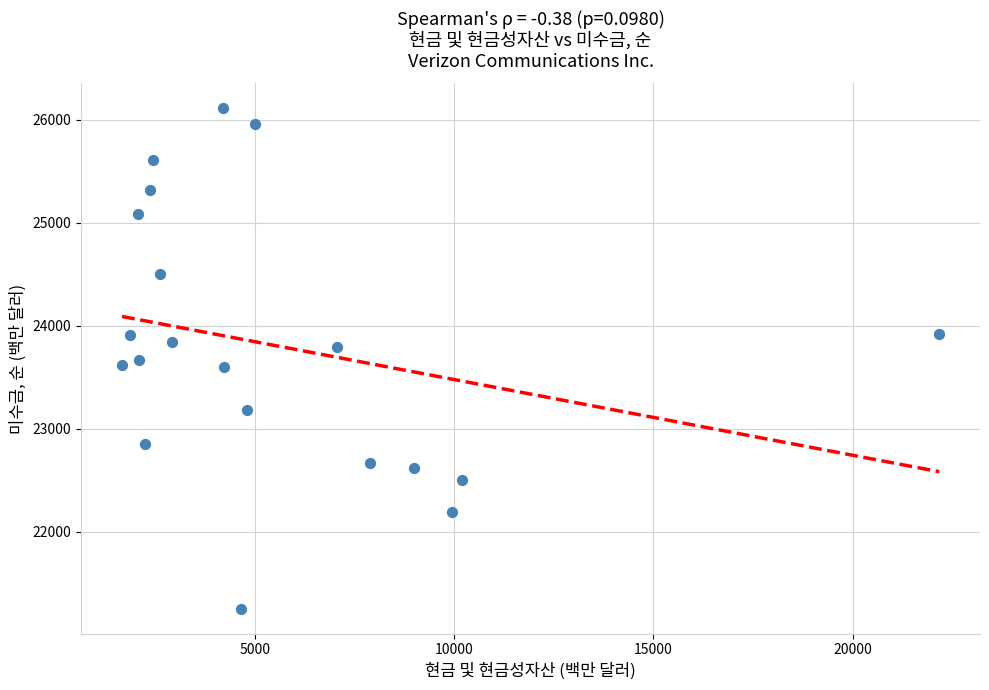

What is the range of X values (max minus min)?

20510